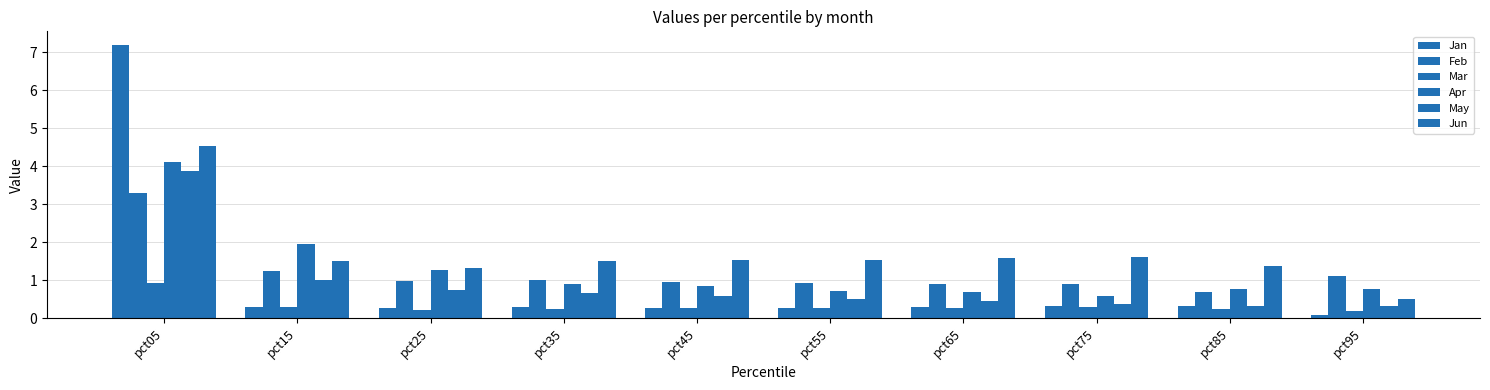

Count the number of categories in the chart.

10